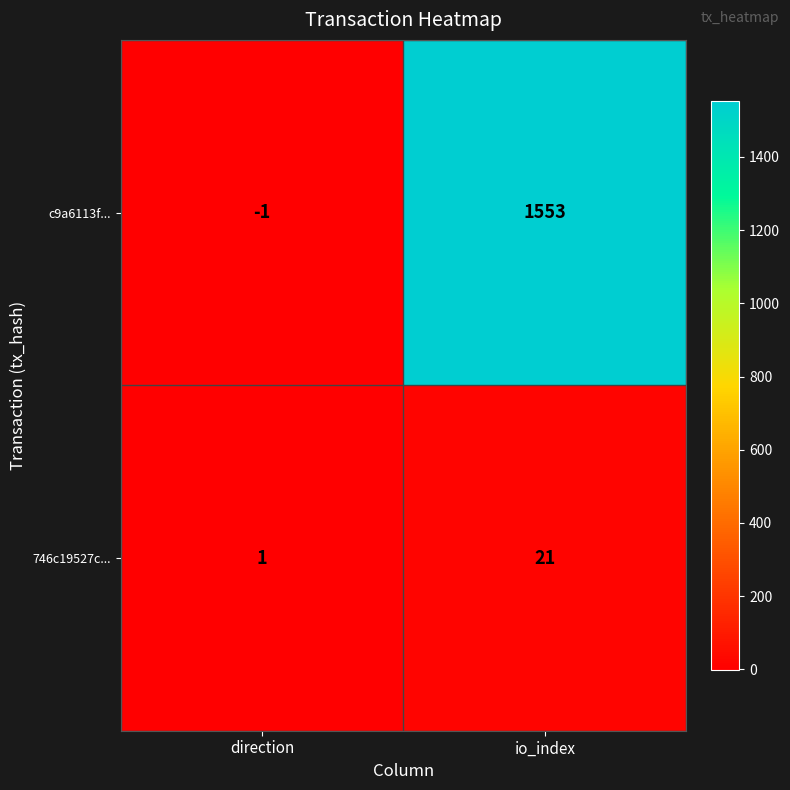

Count the number of categories in the chart.

2